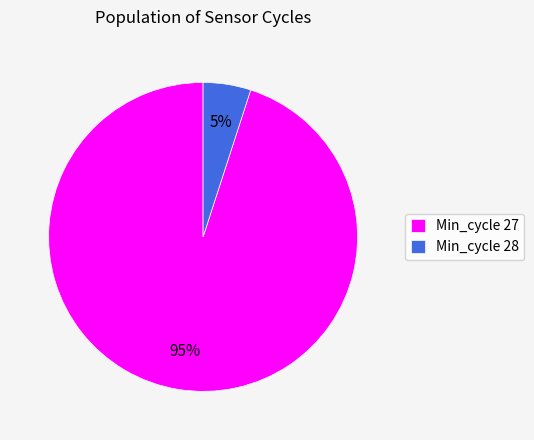

The Min_cycle 28 slice represents 18% of the pie. True or false?

False